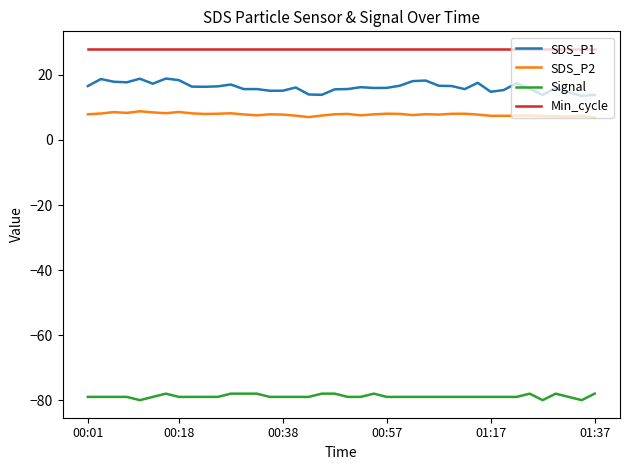

Which series has the largest range (max minus min)?

SDS_P1